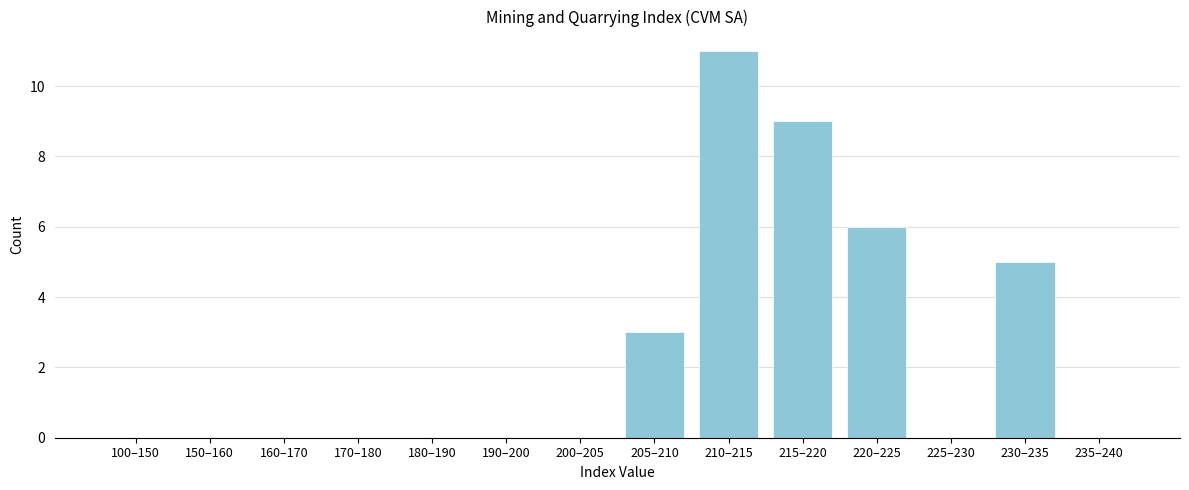

Reading left to right, transcribe all the data shown in this chart.

100–150=0	150–160=0	160–170=0	170–180=0	180–190=0	190–200=0	200–205=0	205–210=3	210–215=11	215–220=9	220–225=6	225–230=0	230–235=5	235–240=0